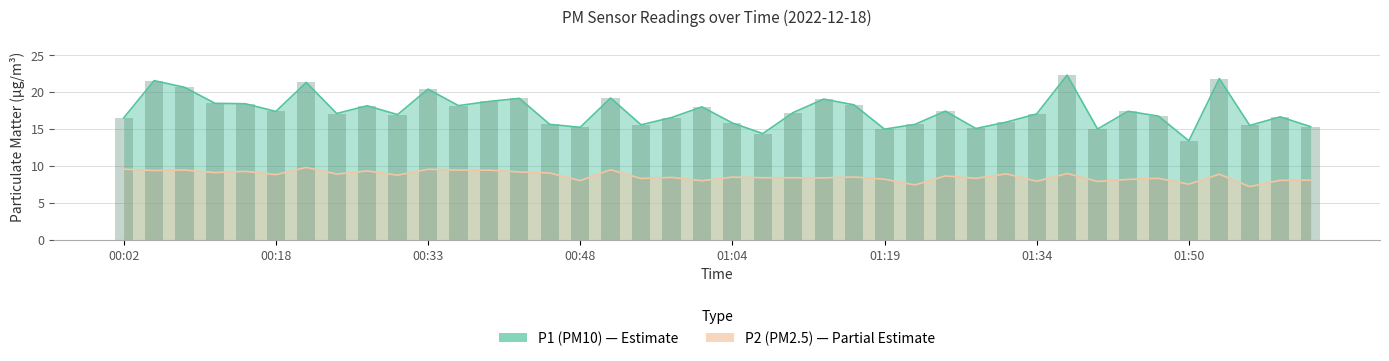

What is the highest value of the P1 series?

22.3